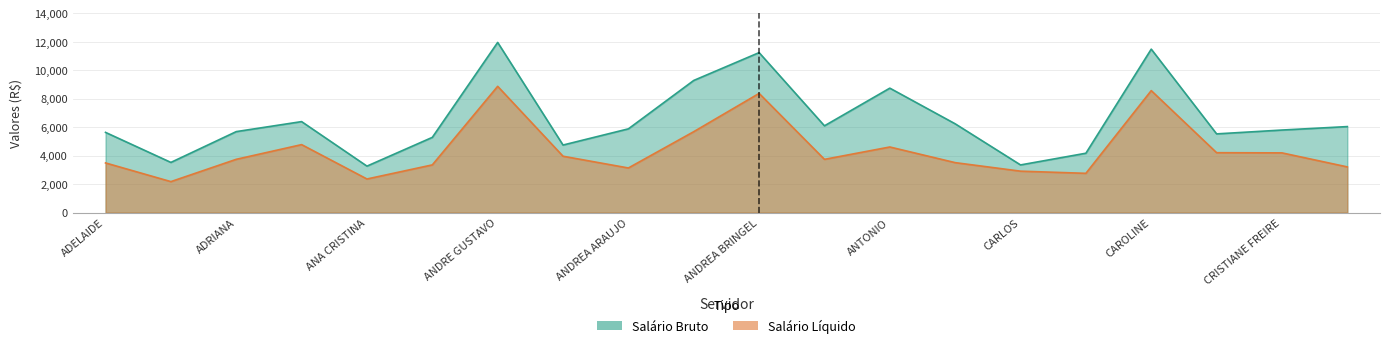

What is the label of the 1st point from the right?

CRISTIANE RODRIGUES